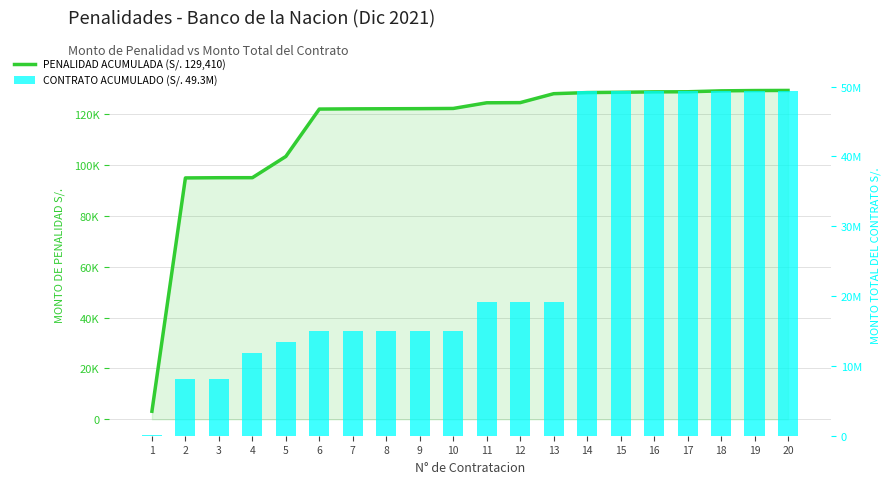

What is the maximum value shown in the chart?

49330754.7